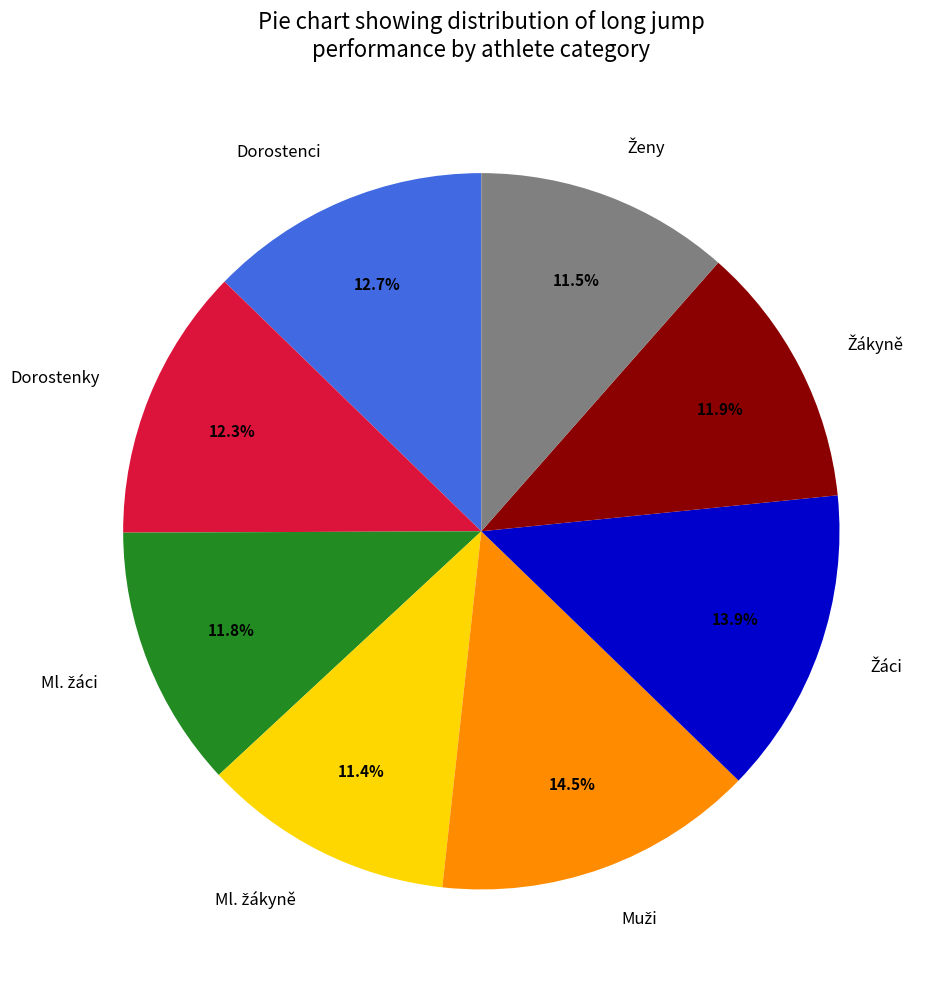

Combined, do Dorostenky and Dorostenci account for over 50%?

No